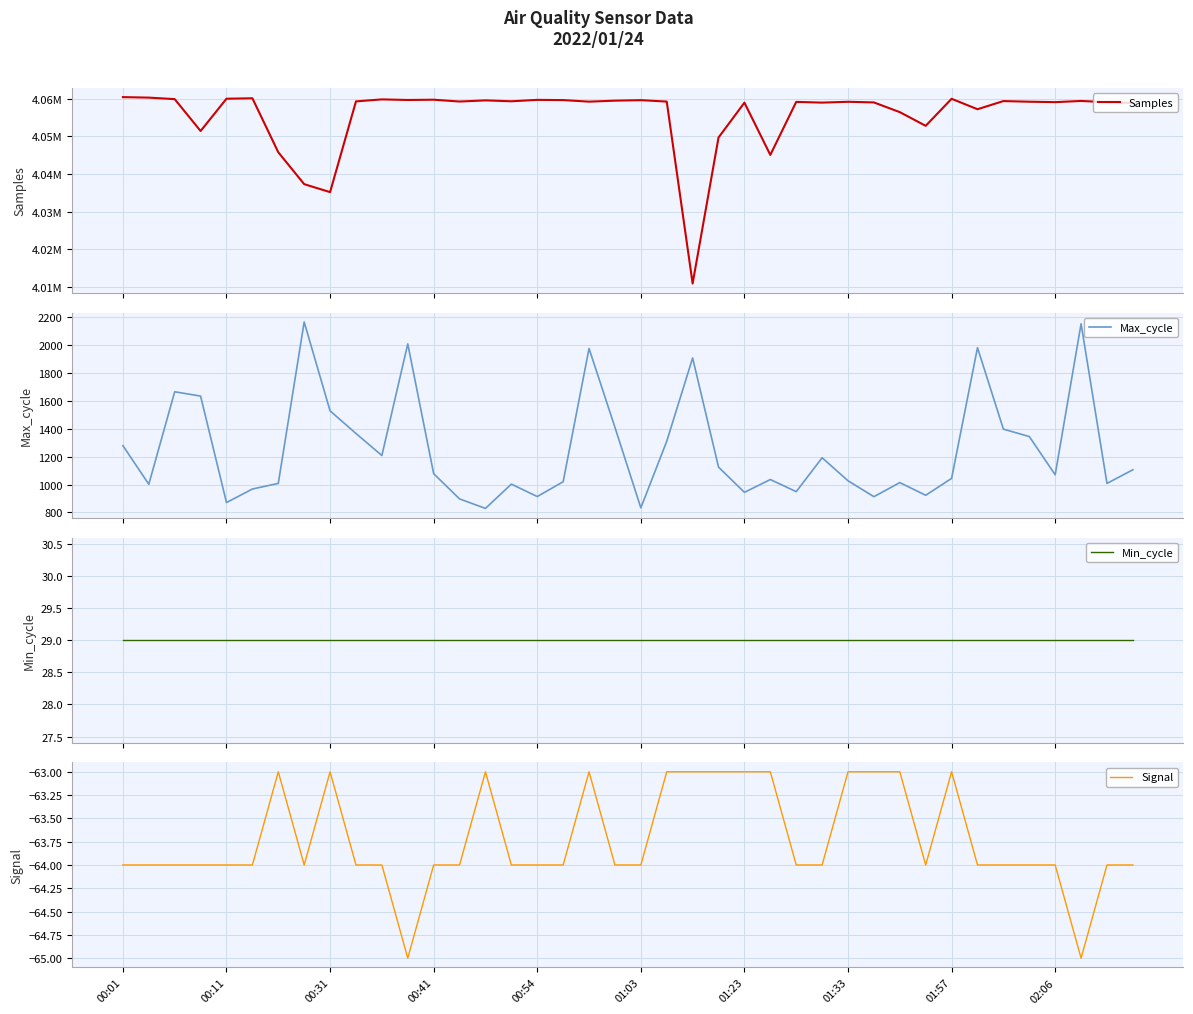

What is the minimum value for Max_cycle?

829